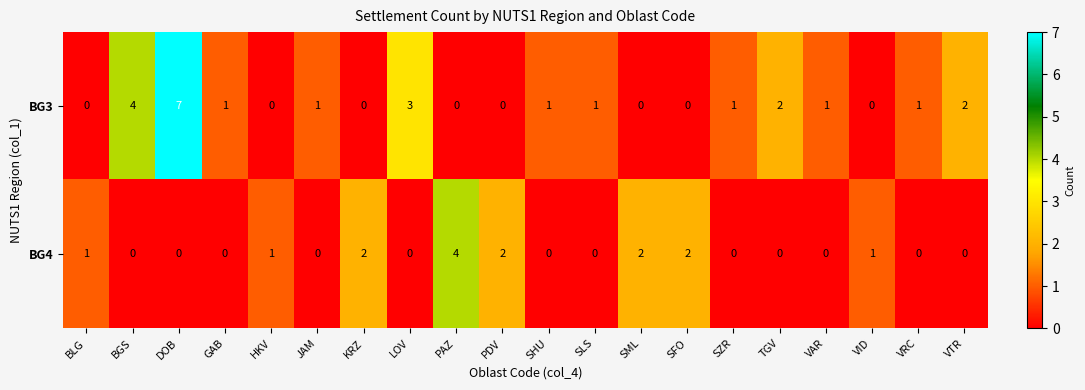

What is the difference between the highest and lowest values at LOV?

3